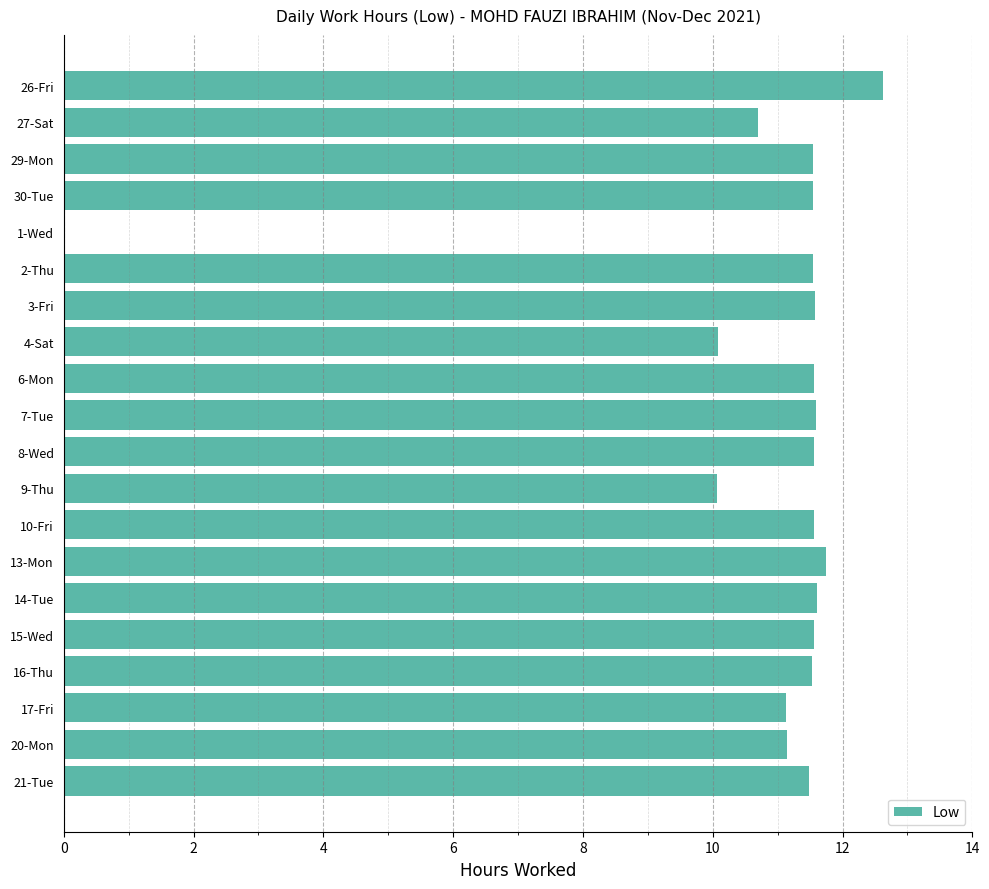

What is the sum of the values at 4-Sat and 2-Thu?

21.6